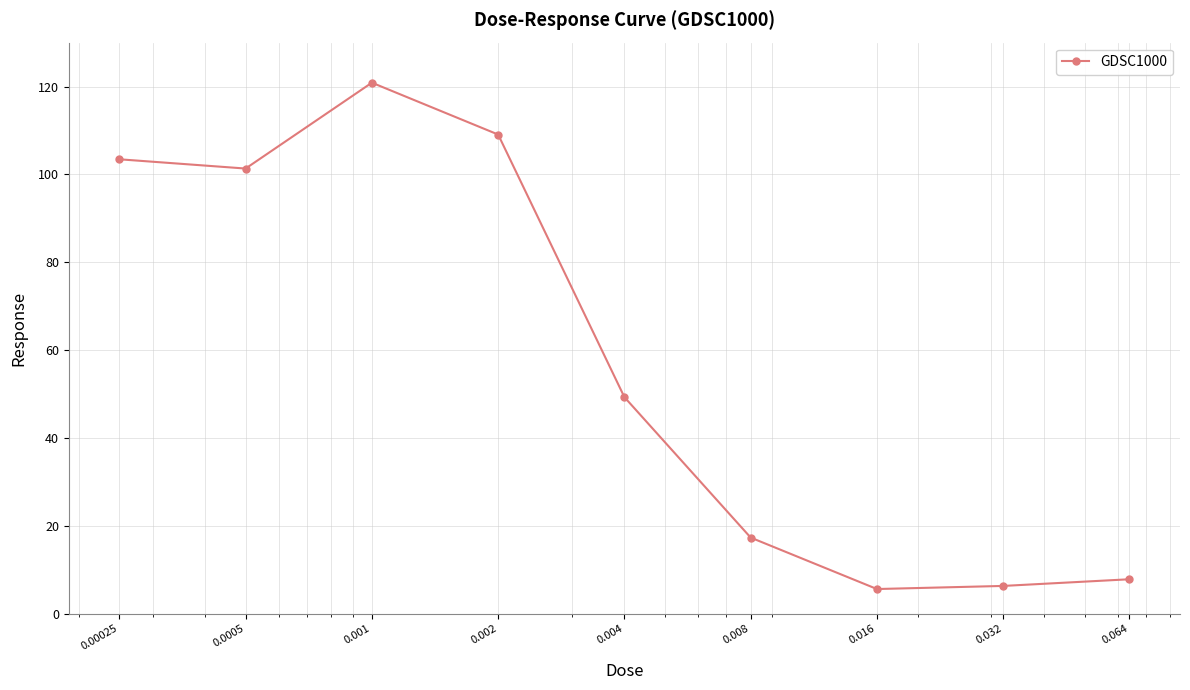

True or false: there are more than 0 points higher than both neighbors.

True